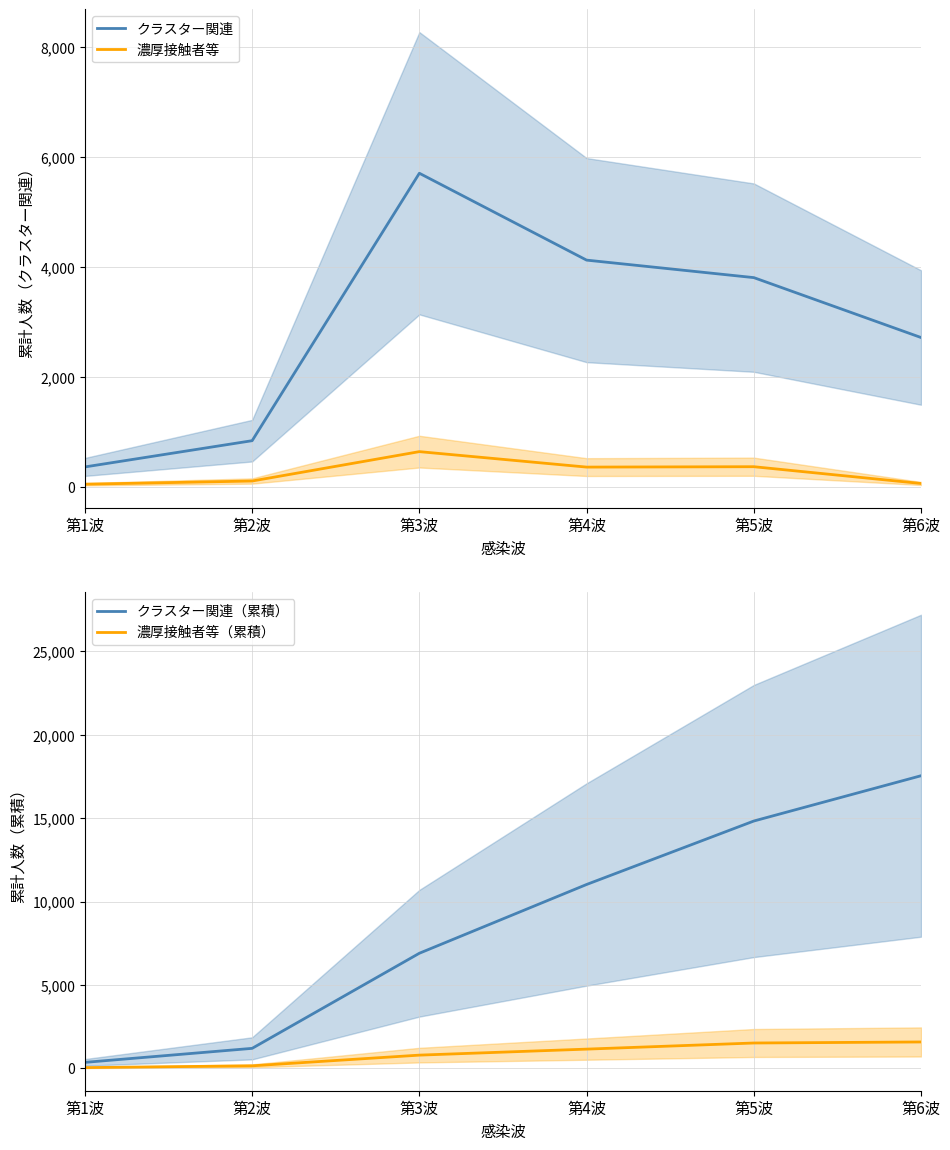

Between 第2波 and 第3波, which series saw the biggest shift?

クラスター関連（累積）